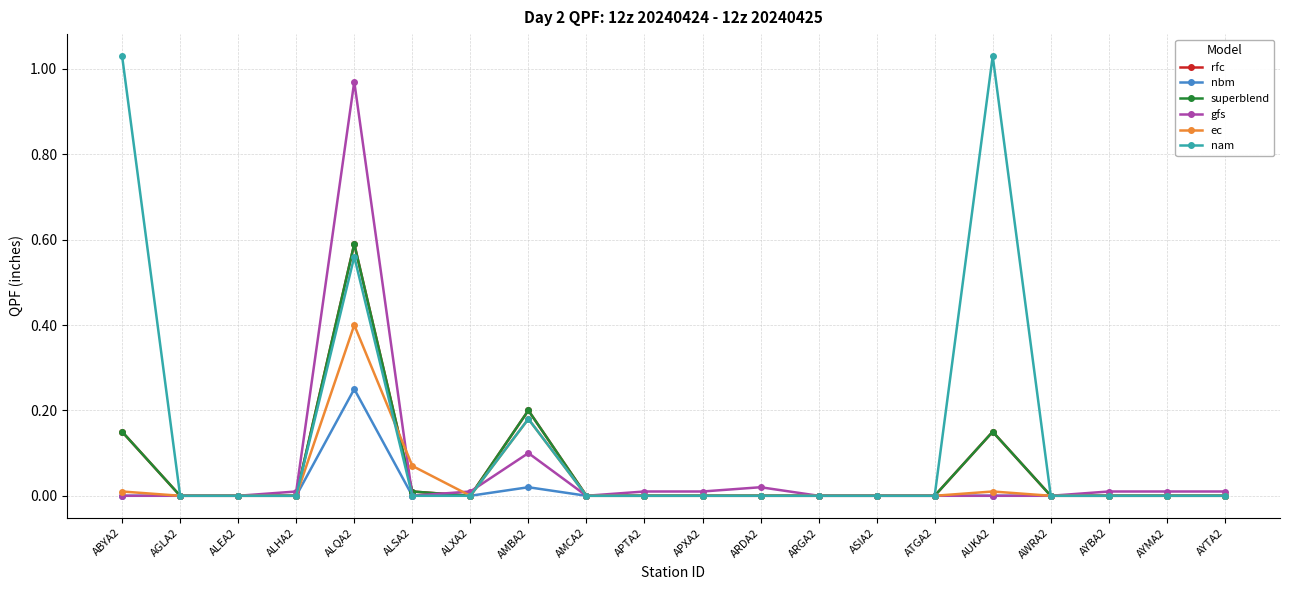

Does the chart have visible grid lines?

Yes